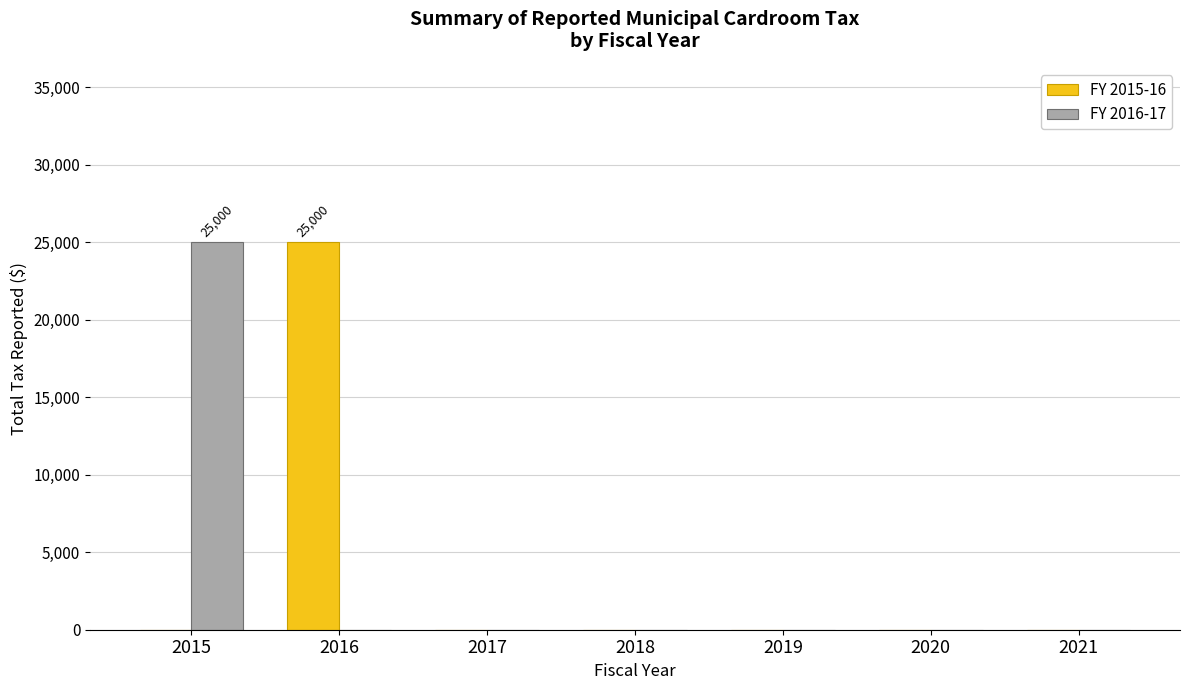

How many values in the FY 2015-16 series exceed 0?

1